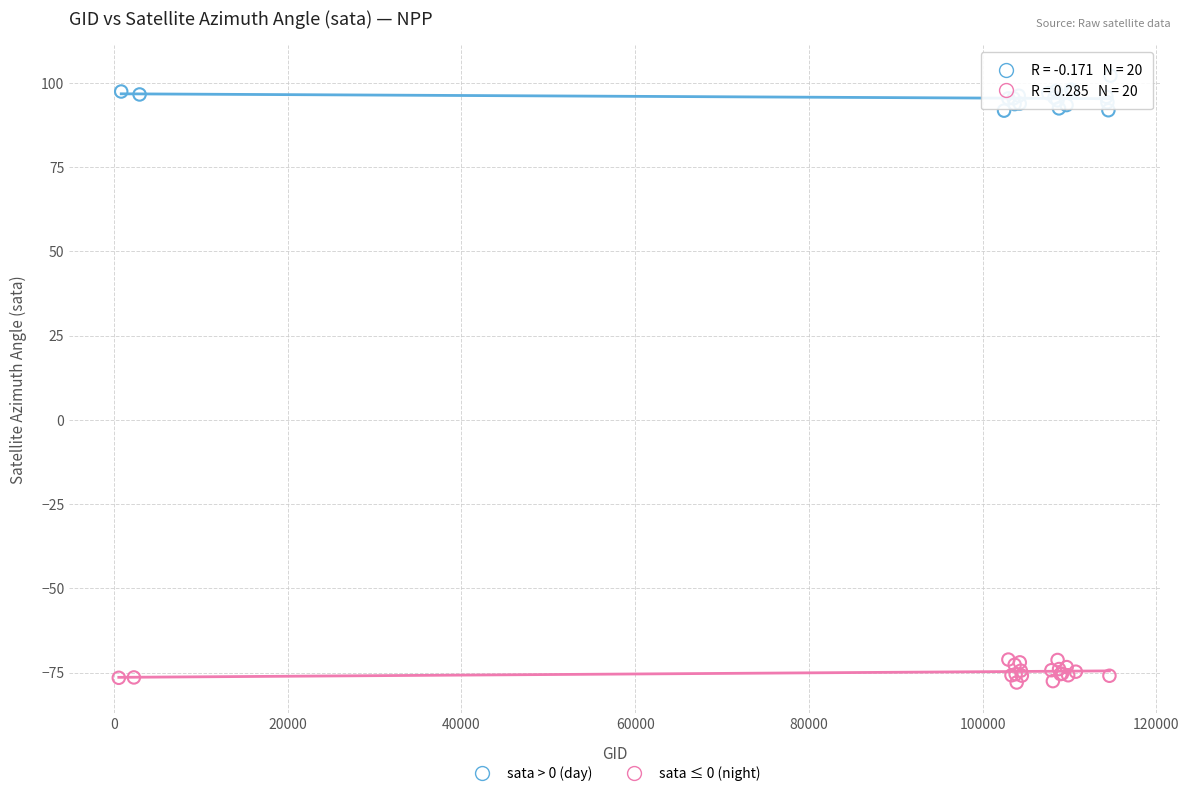

What are all the series names shown in the legend?

sata > 0 (day), sata ≤ 0 (night)